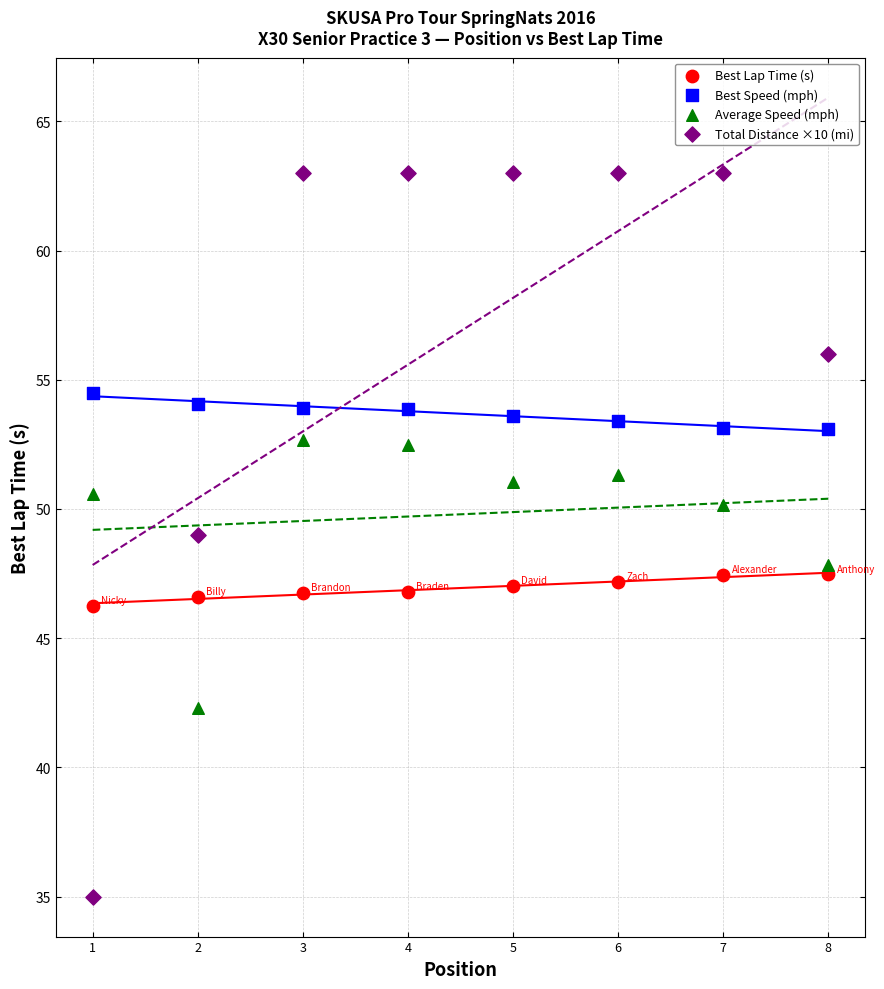

Which series contains the highest Y value?

Total Distance ×10 (mi)